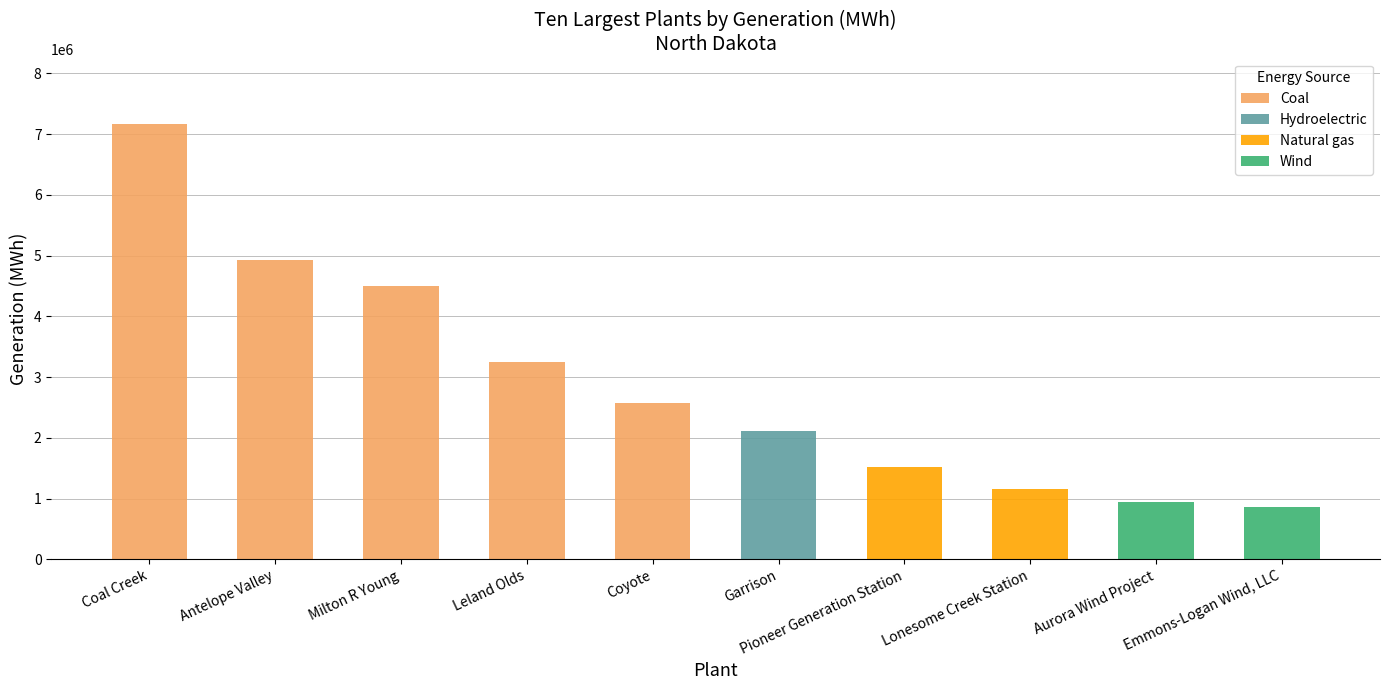

The chart shows a value of 8684663 at Antelope Valley. True or false?

False